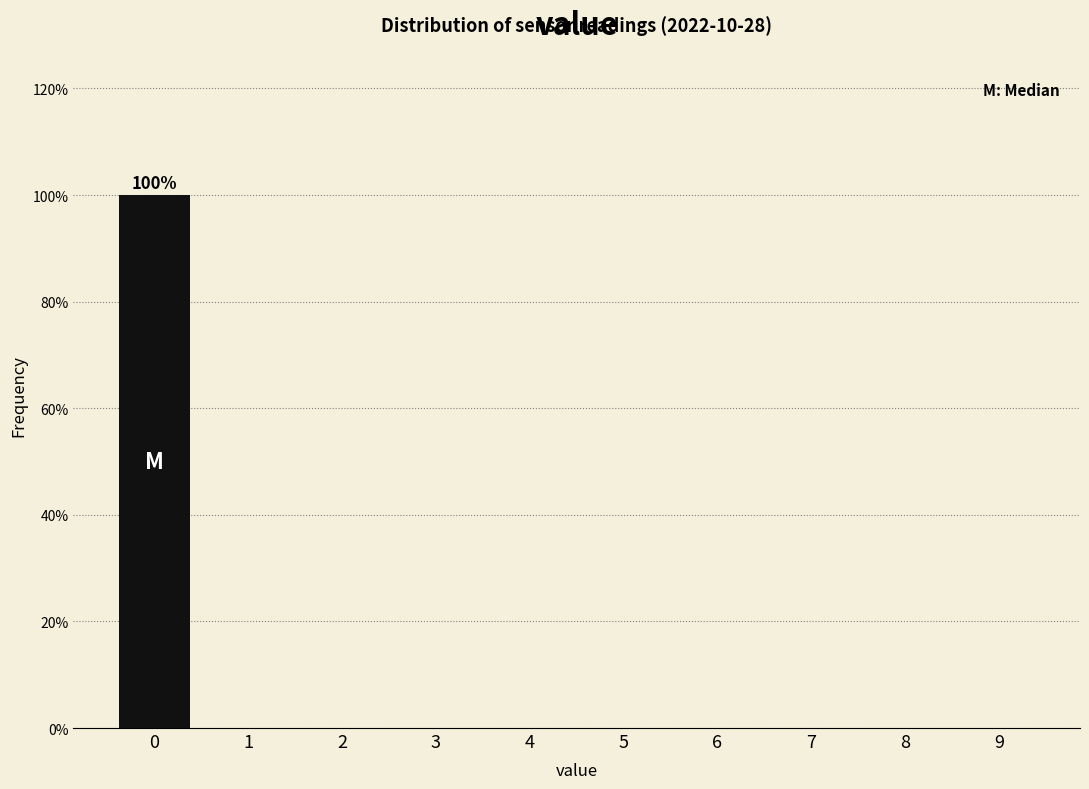

Reading left to right, what are all the values shown in this chart?

0=100	1=0	2=0	3=0	4=0	5=0	6=0	7=0	8=0	9=0